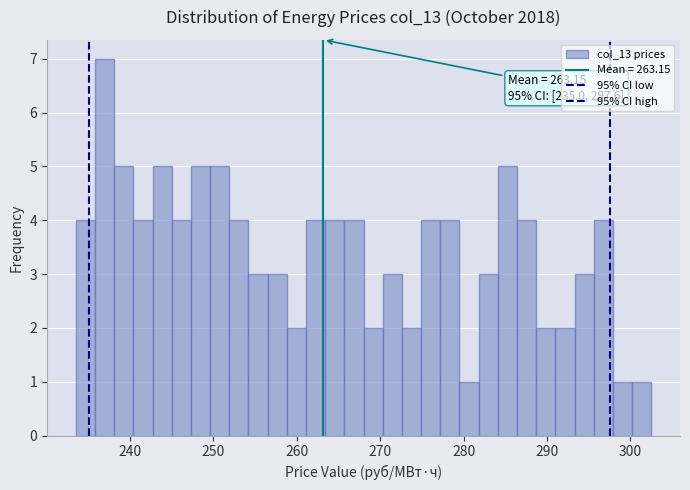

Read against the x-axis, roughly where is the centre of the tallest bar?

237